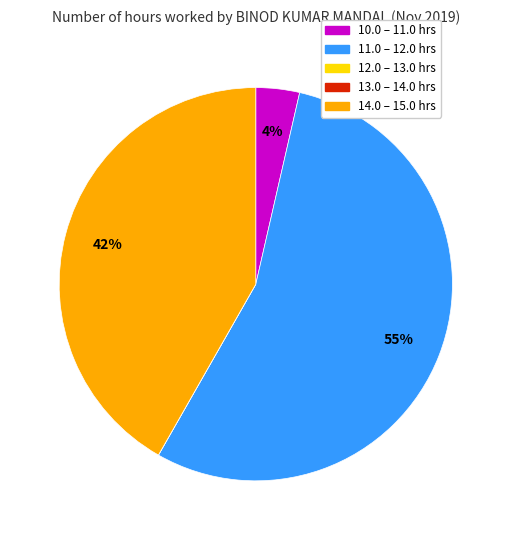

True or false: 14.0 – 15.0 hrs accounts for 42% of the total.

True